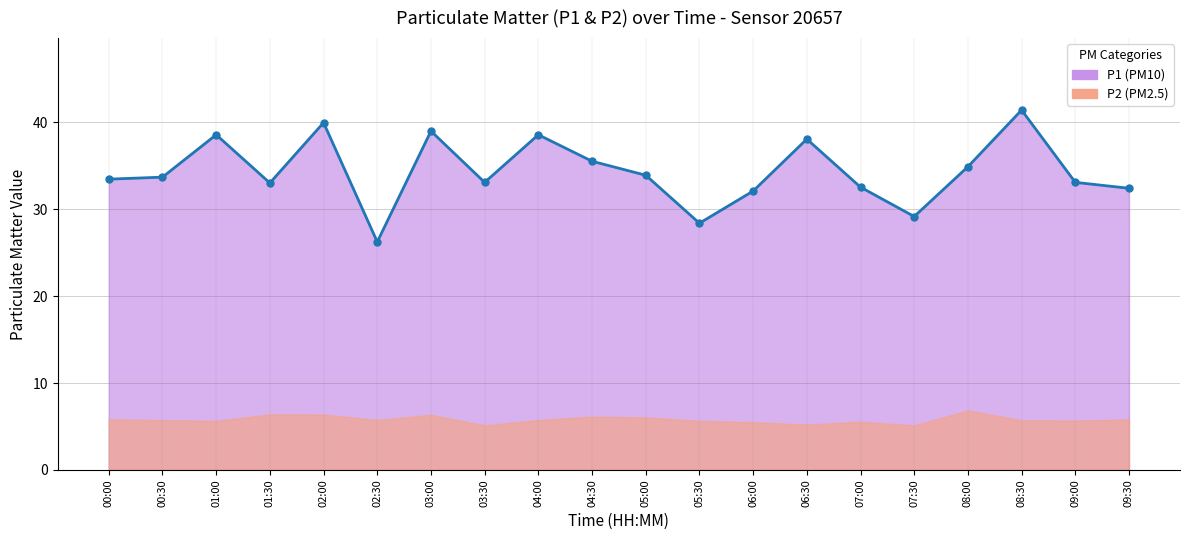

What is the difference between the maximum and minimum values?

15.2